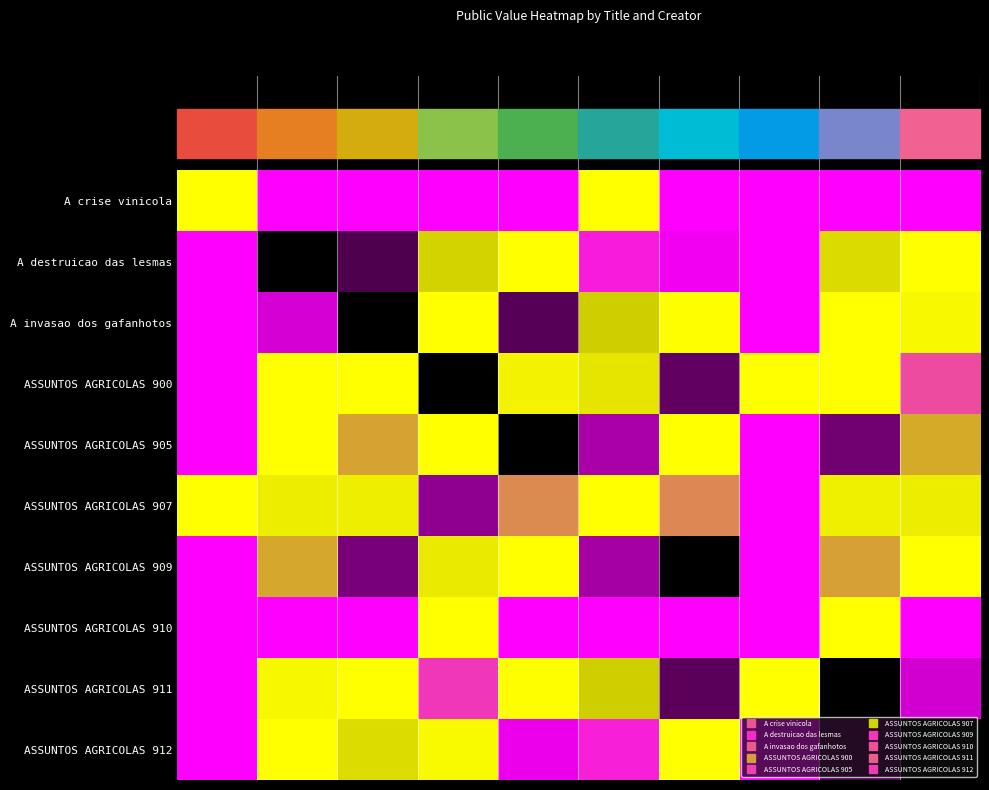

At how many categories does at least one series exceed 0?

10